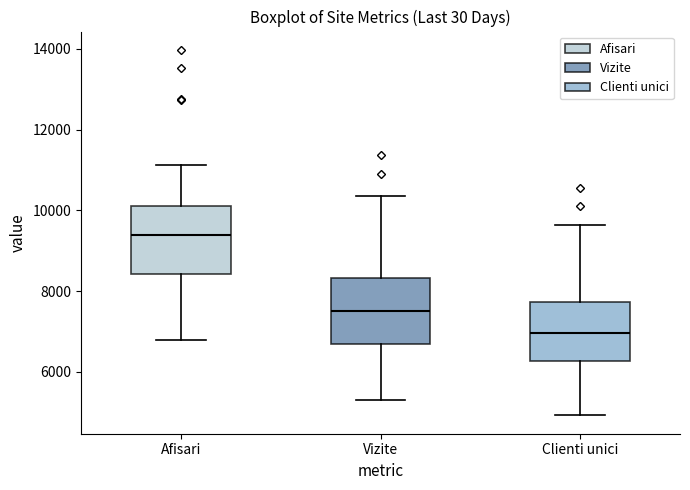

Which box has the lowest median line?

Clienti unici